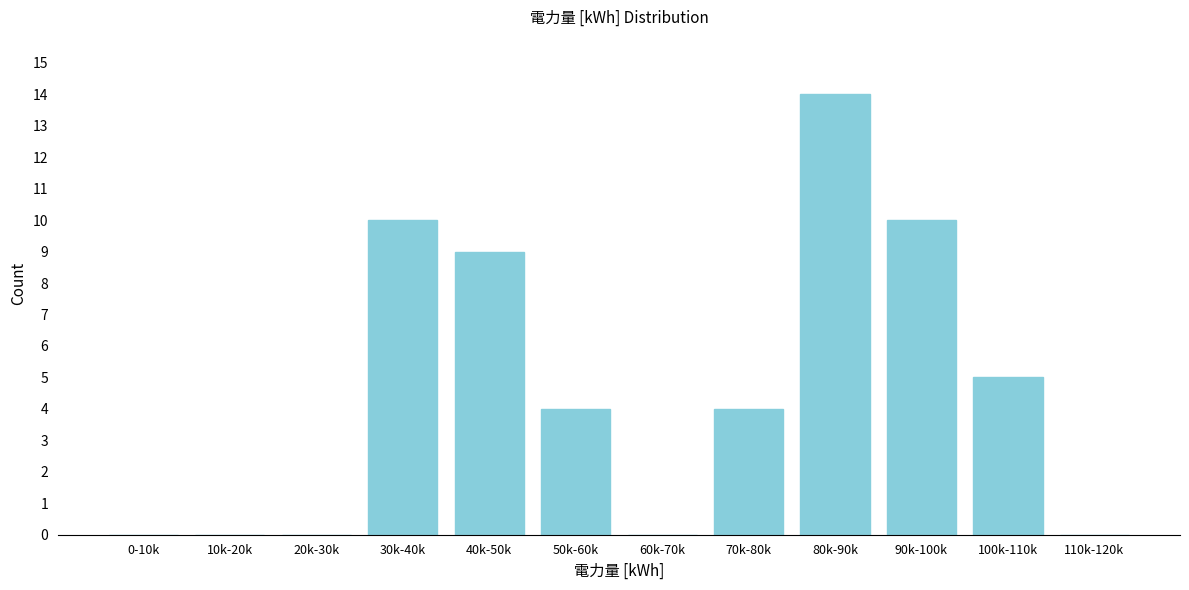

Reading left to right, transcribe all the data shown in this chart.

0-10k=0	10k-20k=0	20k-30k=0	30k-40k=10	40k-50k=9	50k-60k=4	60k-70k=0	70k-80k=4	80k-90k=14	90k-100k=10	100k-110k=5	110k-120k=0